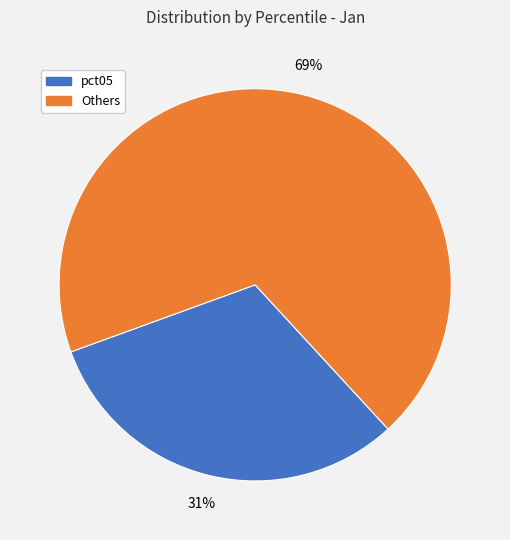

Rank the categories by value from highest to lowest.

Others, pct05